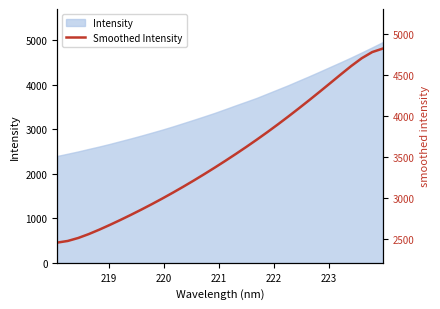

Reading left to right, list all the values displayed in this chart.

2458.1	2478.1	2514.5	2561.9	2615.6	2673.1	2733.1	2795.3	2859.5	2925.9	2994.5	3065.5	3138.7	3214.1	3291.7	3371.3	3453.0	3536.8	3622.7	3711.1	3802.2	3896.0	3992.4	4091.2	4192.1	4294.8	4399.1	4504.1	4607.1	4701.5	4776.4	4818.6